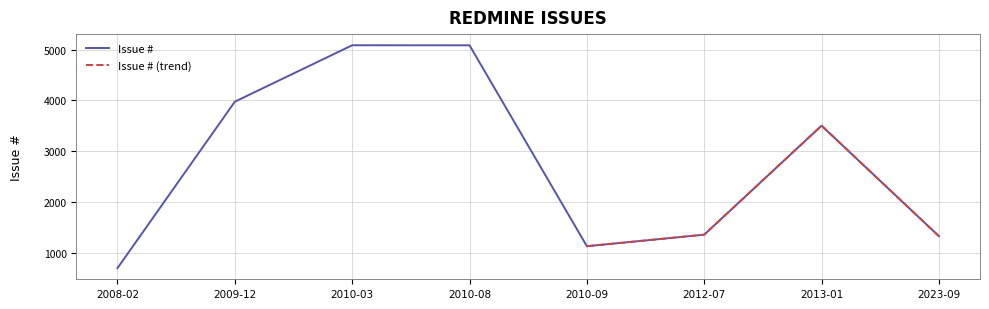

List the labels in order of value, smallest first.

2008-02-21, 2010-09-03, 2023-09-21, 2012-07-15, 2013-01-15, 2009-12-27, 2010-08-19, 2010-03-18